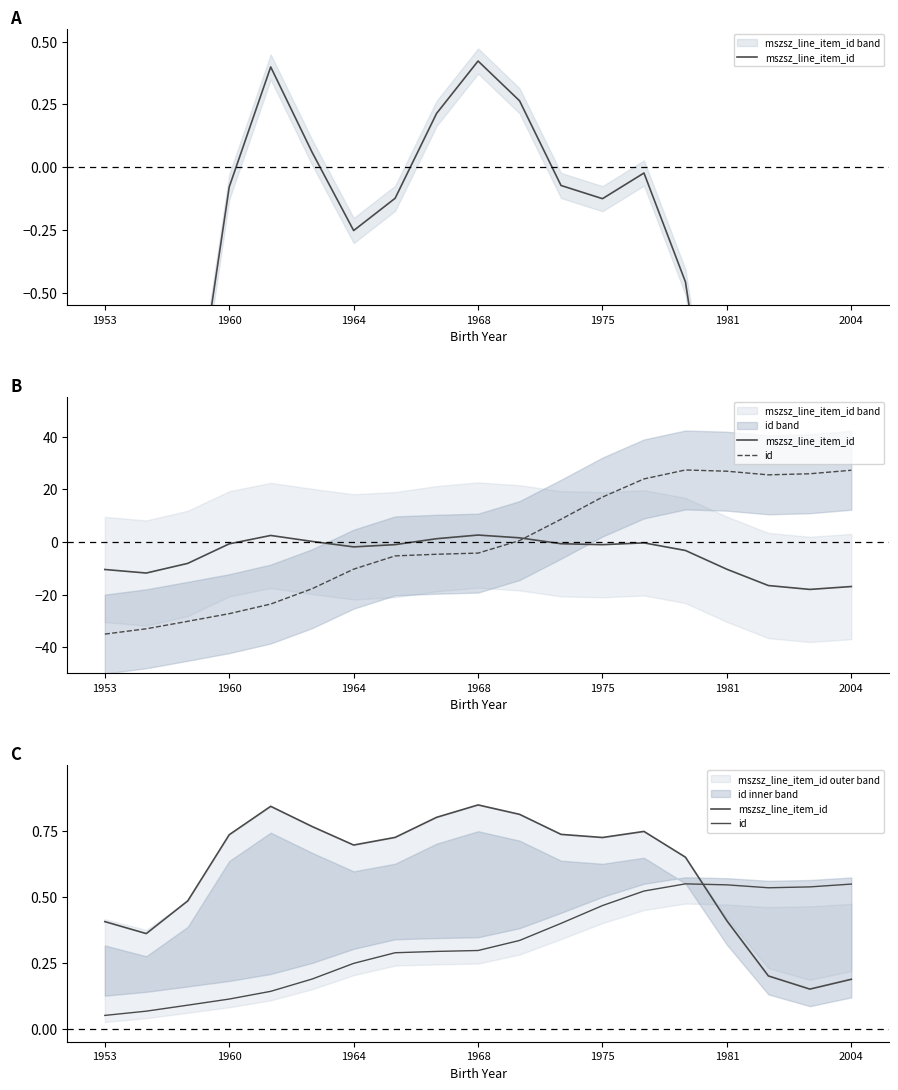

Reading left to right, transcribe all the data shown in this chart.

mszsz_line_item_id: 0.4	0.4	0.5	0.7	0.8	0.8	0.7	0.7	0.8	0.8	0.8	0.7	0.7	0.7	0.7	0.4	0.2	0.1	0.2
id: 0.1	0.1	0.1	0.1	0.1	0.2	0.2	0.3	0.3	0.3	0.3	0.4	0.5	0.5	0.6	0.5	0.5	0.5	0.5